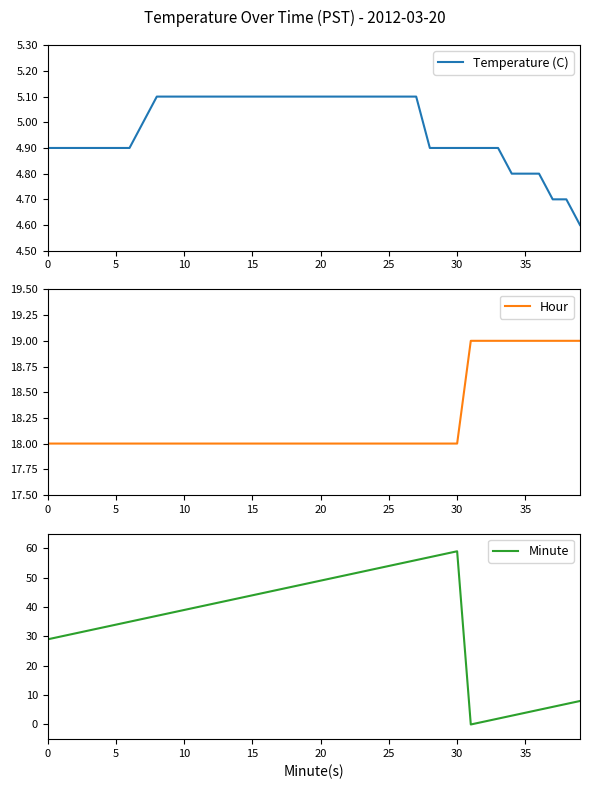

What is the value of the Temperature (C) point at the 23rd from the left?

5.1